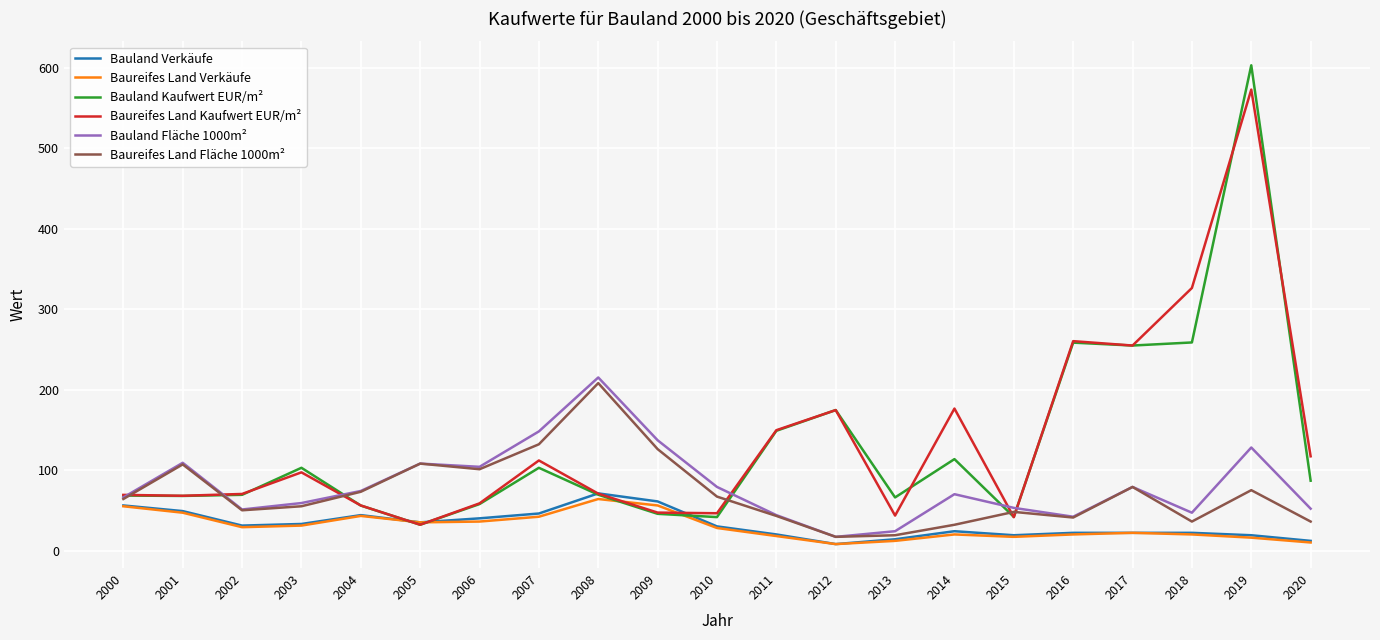

Which series has the widest spread of values?

Bauland Kaufwert EUR/m²